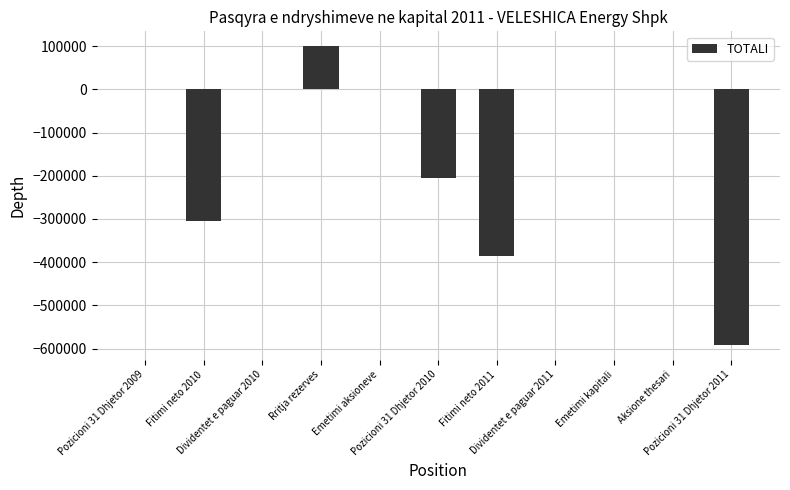

True or false: the data shows 0.0 at Dividentet e paguar 2011.

True